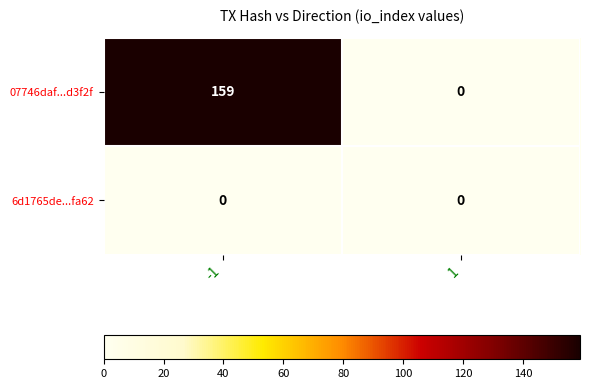

How many data points does each series have?

2